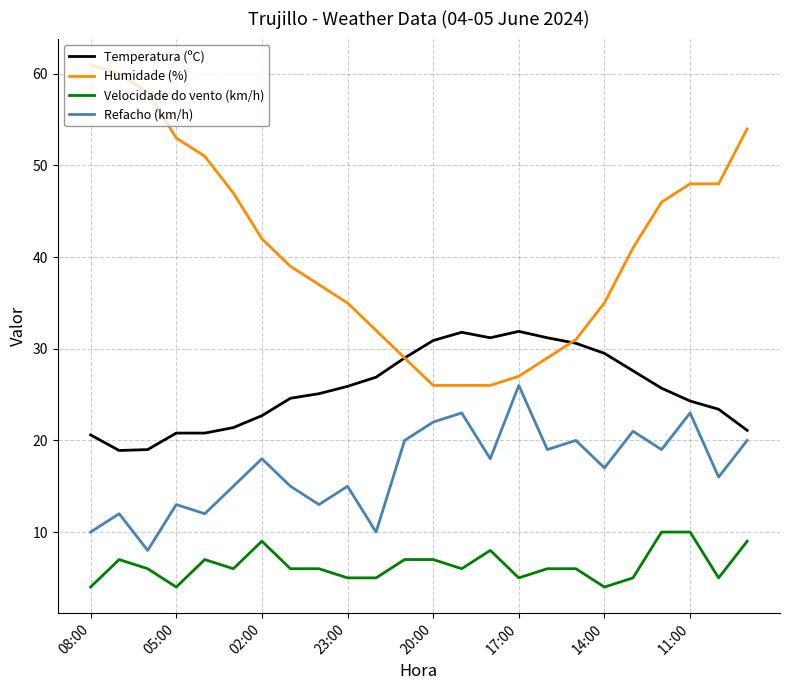

Which series has the largest range (max minus min)?

Humidade (%)